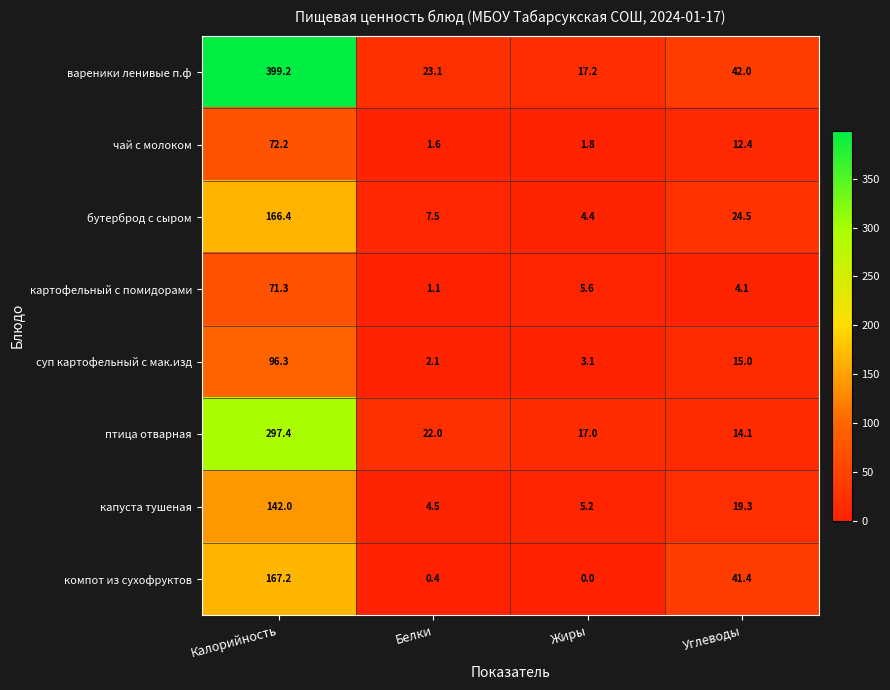

At how many categories does at least one series exceed 375?

1